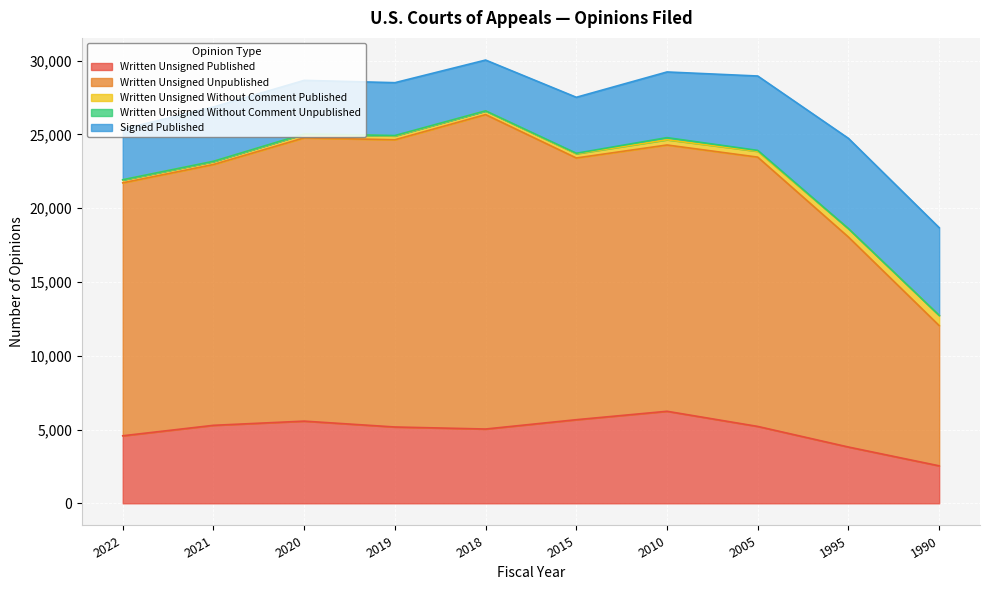

What is the value of the Signed Published point at the 3rd from the left?

3631